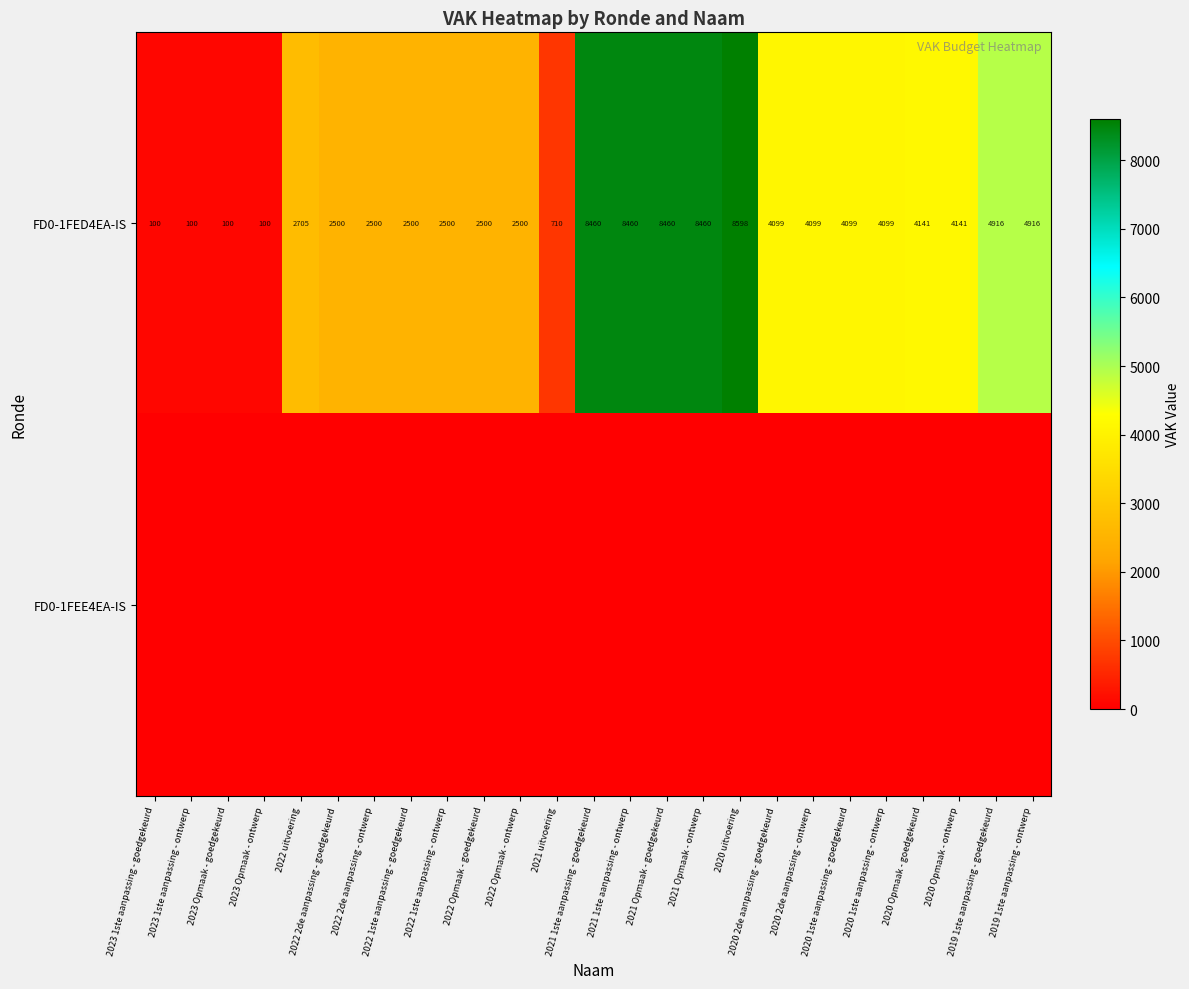

At which label does FD0-1FED4EA-IS first exceed 4099?

2021 1ste aanpassing - goedgekeurd